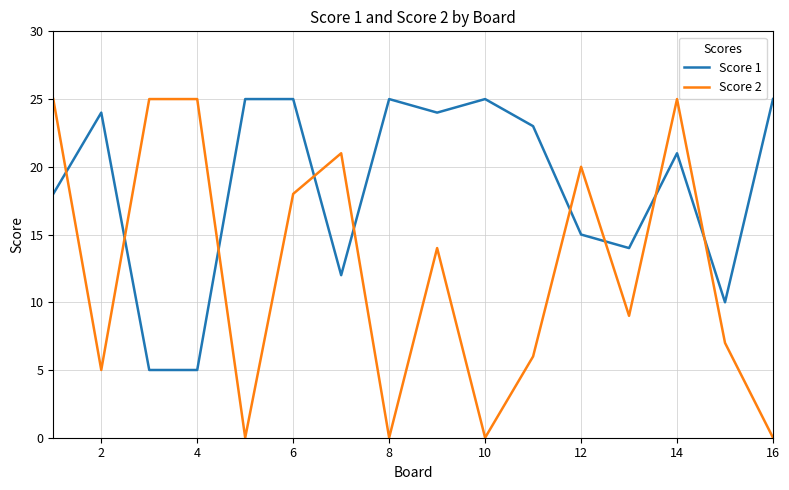

List the series in order of their overall mean, highest first.

Score 1, Score 2